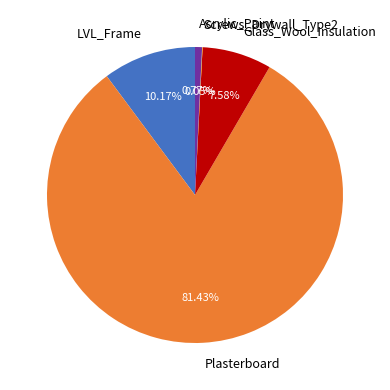

Which slice is the largest?

Plasterboard